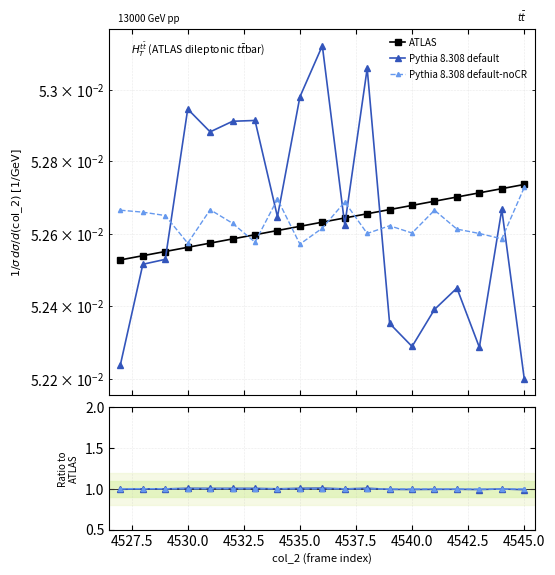

Which series has the largest range (max minus min)?

Pythia 8.308 default